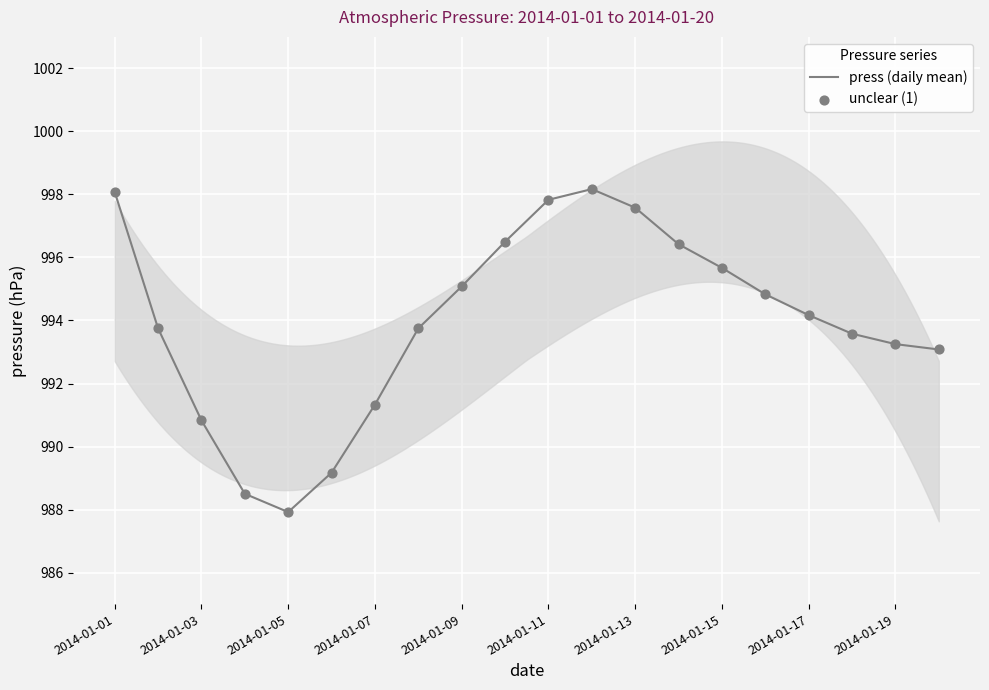

At which category is the sum across all series the highest?

11